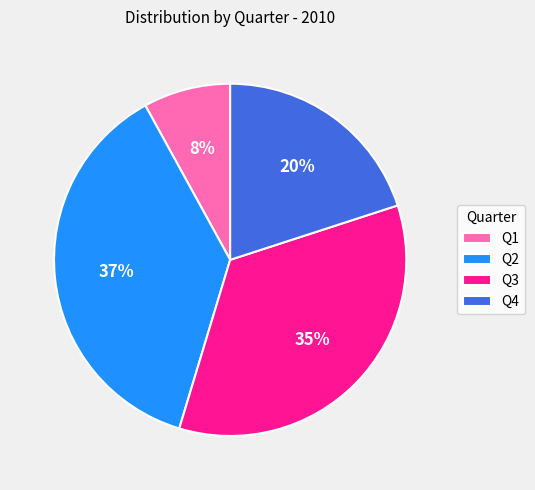

What percentage is the Q3 slice, to the nearest percent?

35%